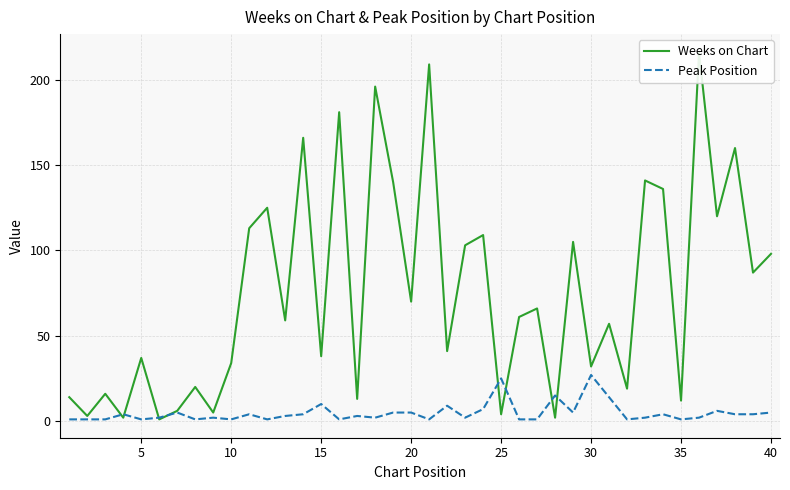

In Weeks on Chart, how many points are lower than both neighbors (excluding endpoints)?

16